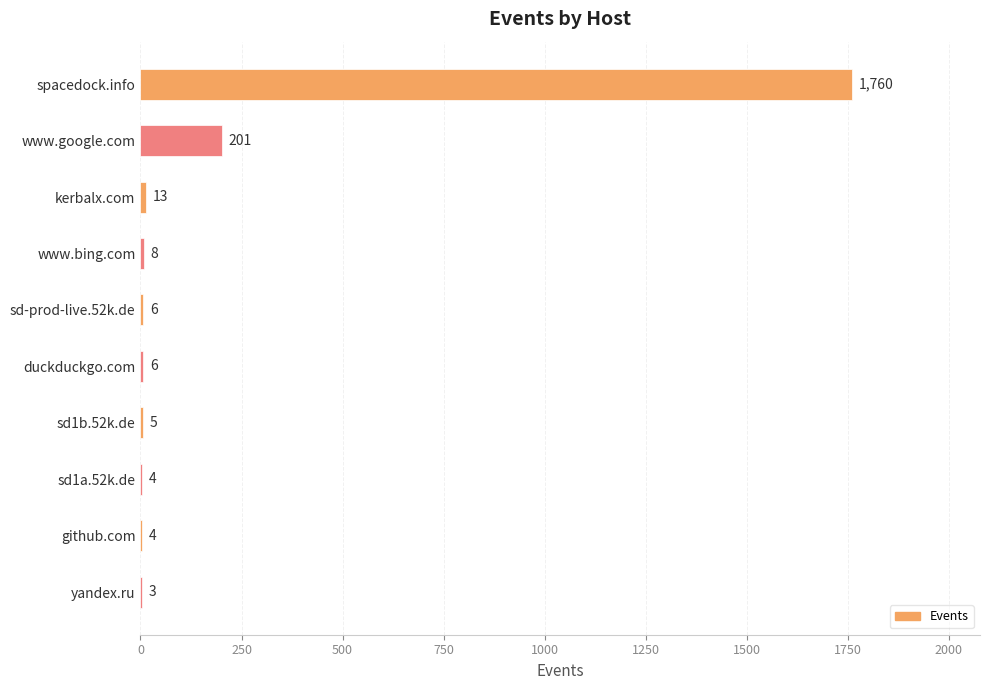

What is the change in value from spacedock.info to www.bing.com?

-1752